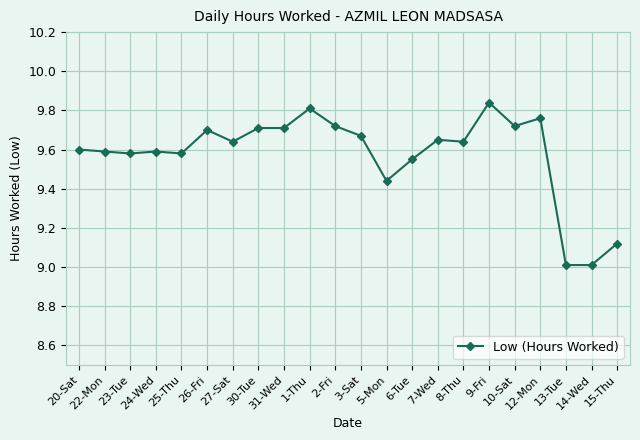

What is the difference between the values at 2-Fri and 15-Thu?

0.6